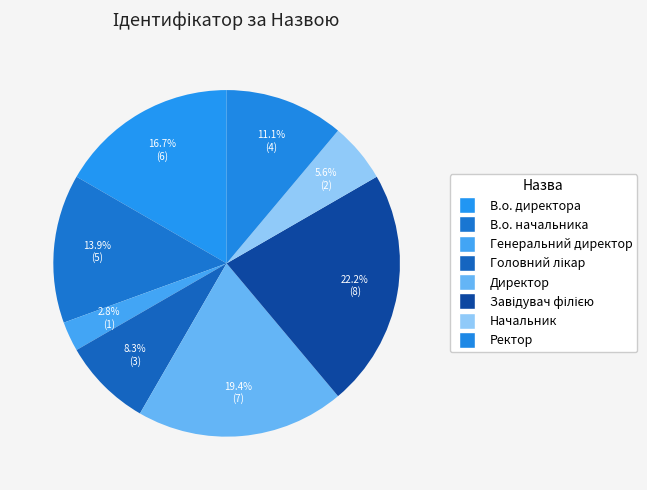

What is the change in value from Генеральний директор to Ректор?

+3